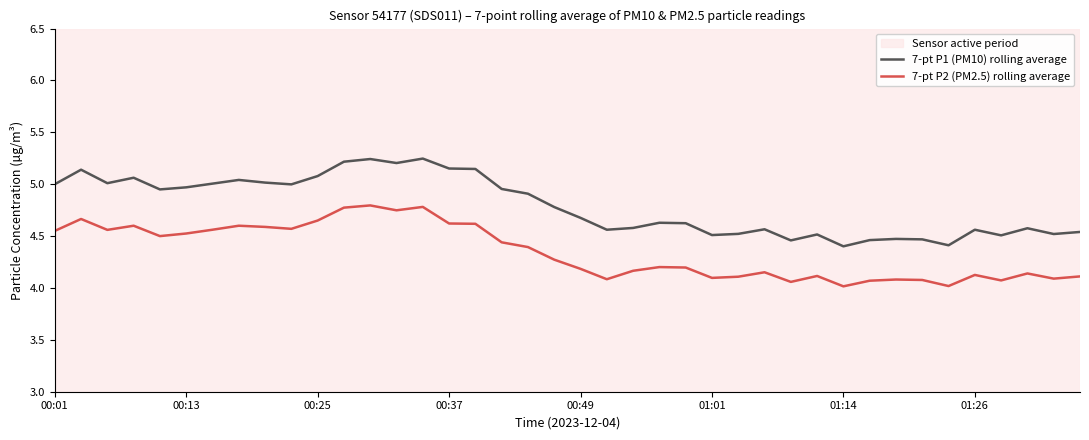

List the series in order of their peak value, lowest first.

7-pt P2 (PM2.5) rolling average, 7-pt P1 (PM10) rolling average